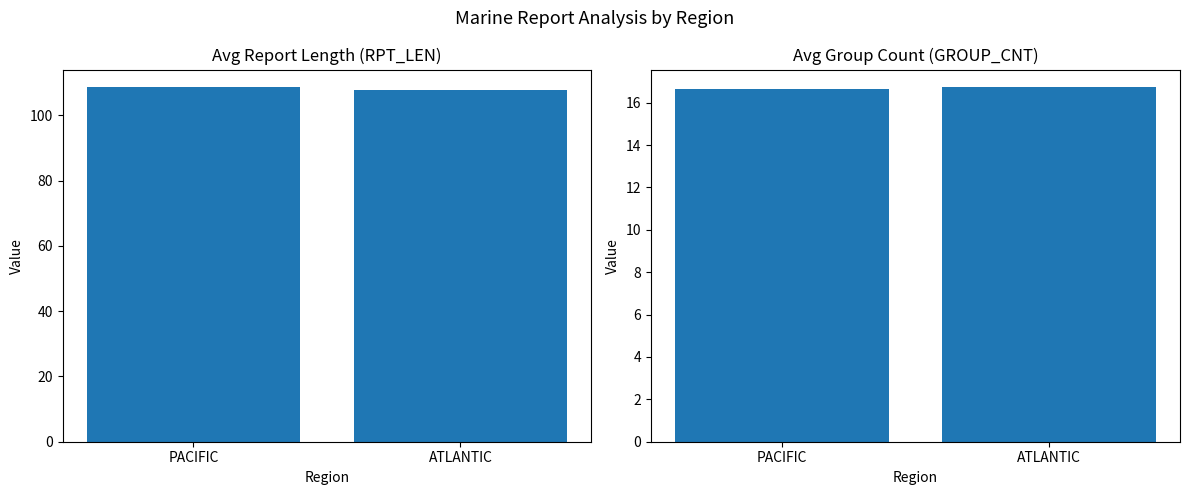

At ATLANTIC, list the series in order from largest to smallest.

Avg RPT_LEN, Avg GROUP_CNT